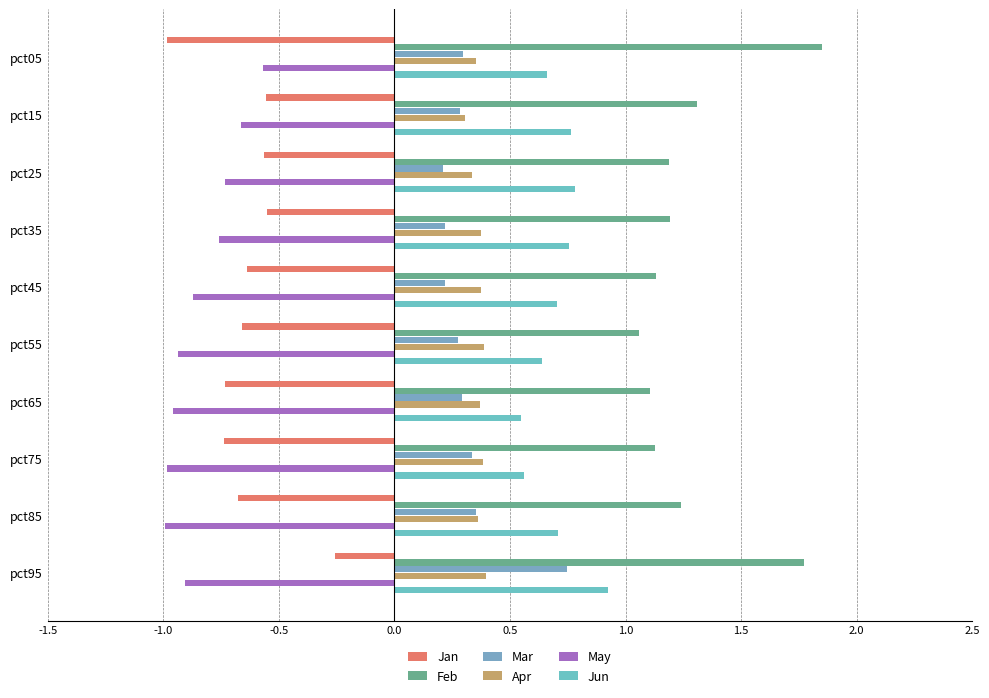

What is the sum of all May values?

-8.4